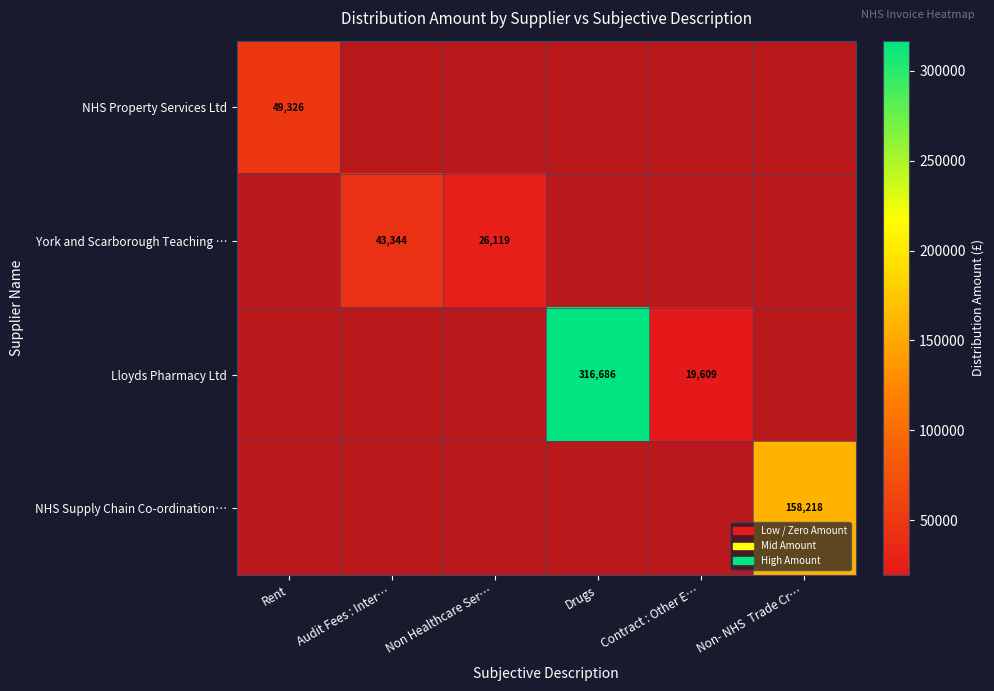

Which has a higher value, Audit Fees : Inter… or Contract : Other E…?

Audit Fees : Inter…